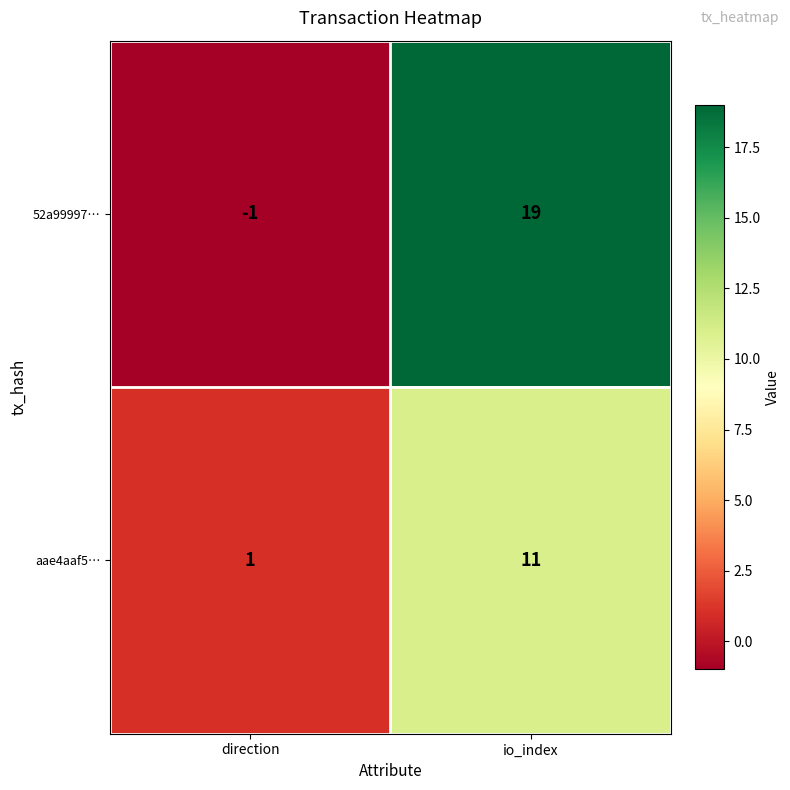

At how many categories does at least one series exceed 5?

1